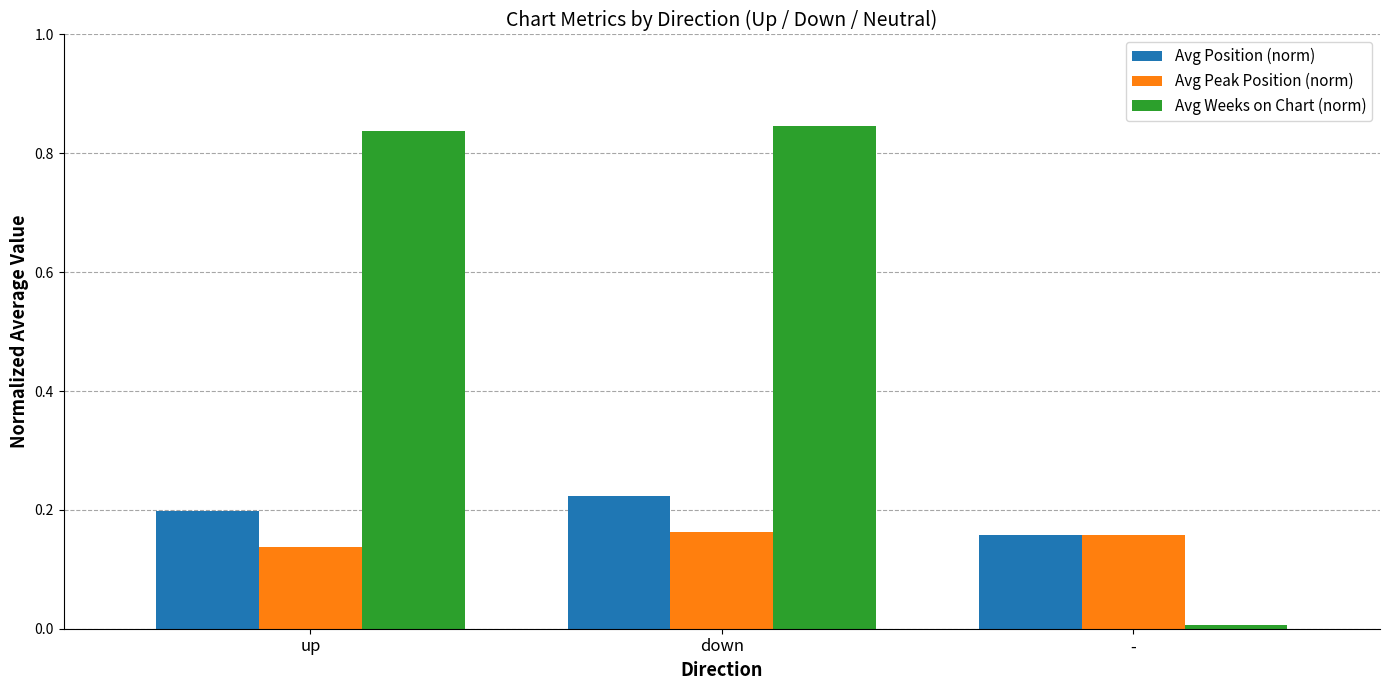

List the series in order of their peak value, lowest first.

Avg Peak Position (norm), Avg Position (norm), Avg Weeks on Chart (norm)